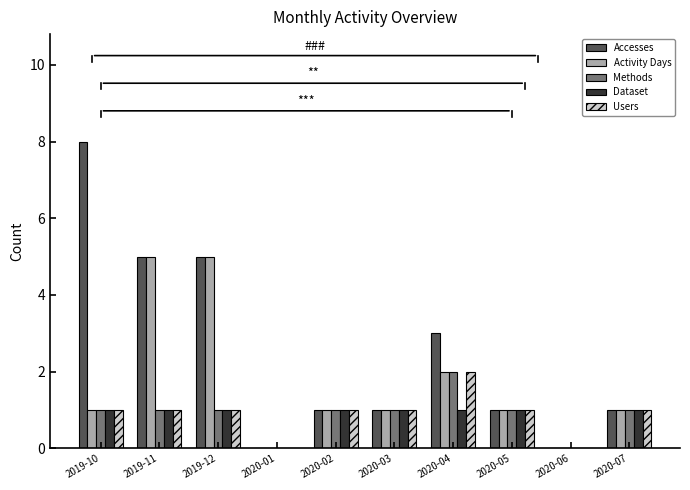

Which series has the largest total across all categories?

Accesses